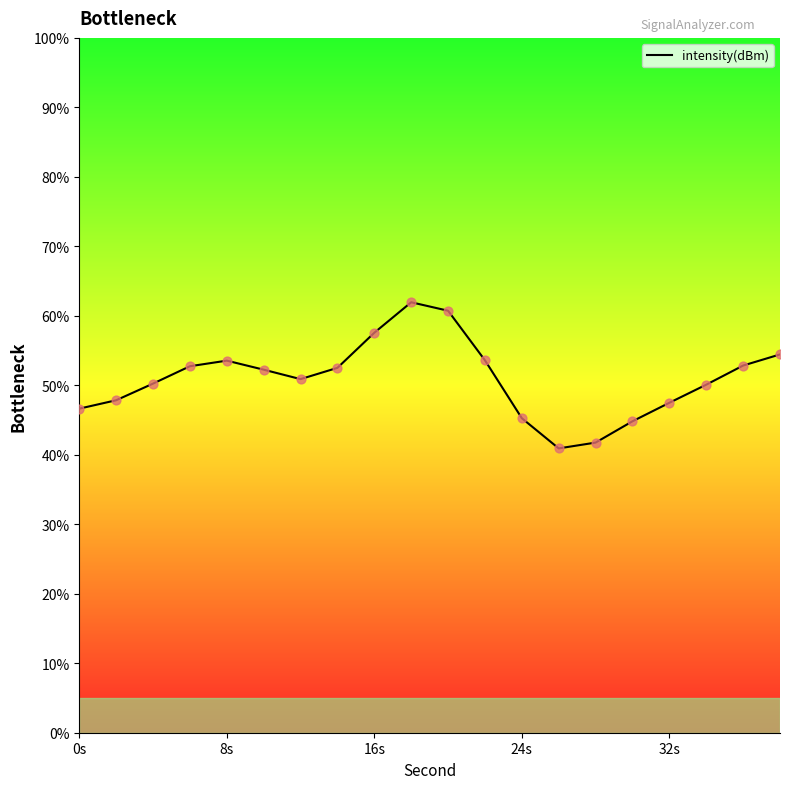

What is the maximum value for intensity(dBm)?

62.0